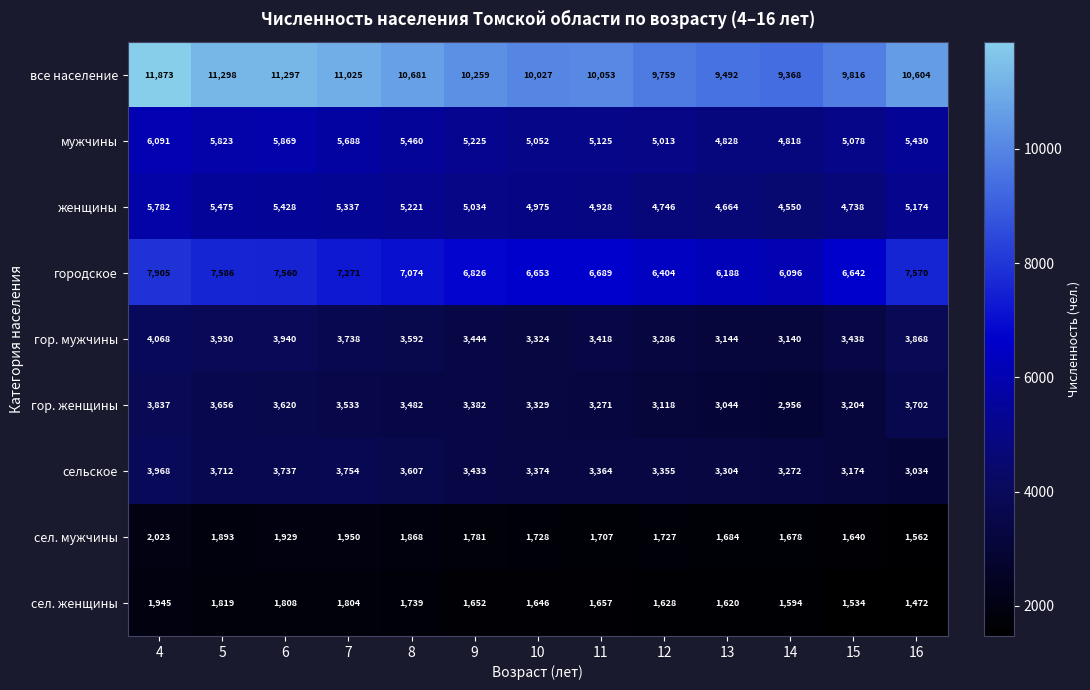

What is the difference between the highest and lowest values at 9?

8607